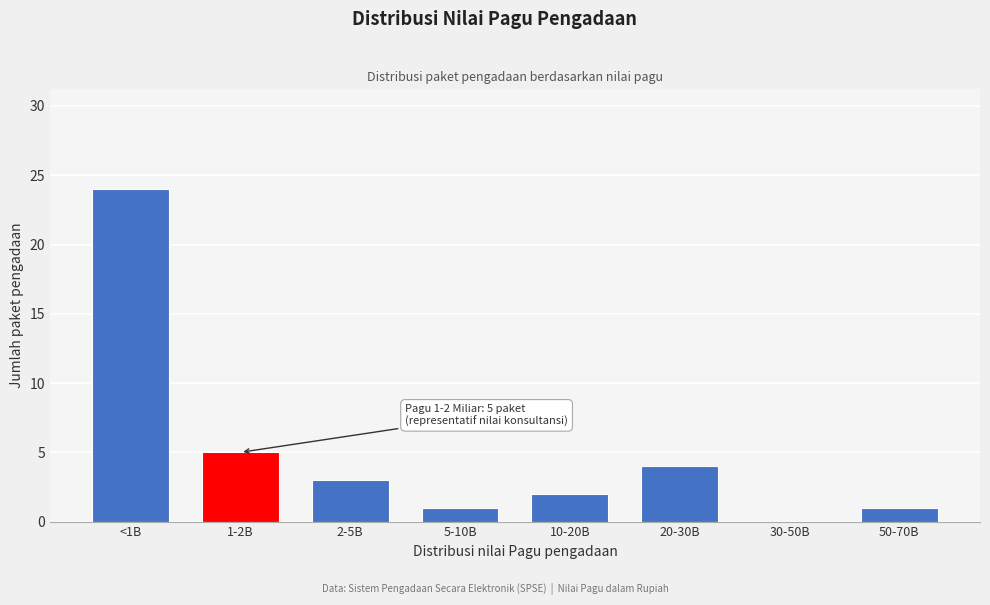

Reading right to left, extract all data points from this chart.

50-70B=1	30-50B=0	20-30B=4	10-20B=2	5-10B=1	2-5B=3	1-2B=5	<1B=24